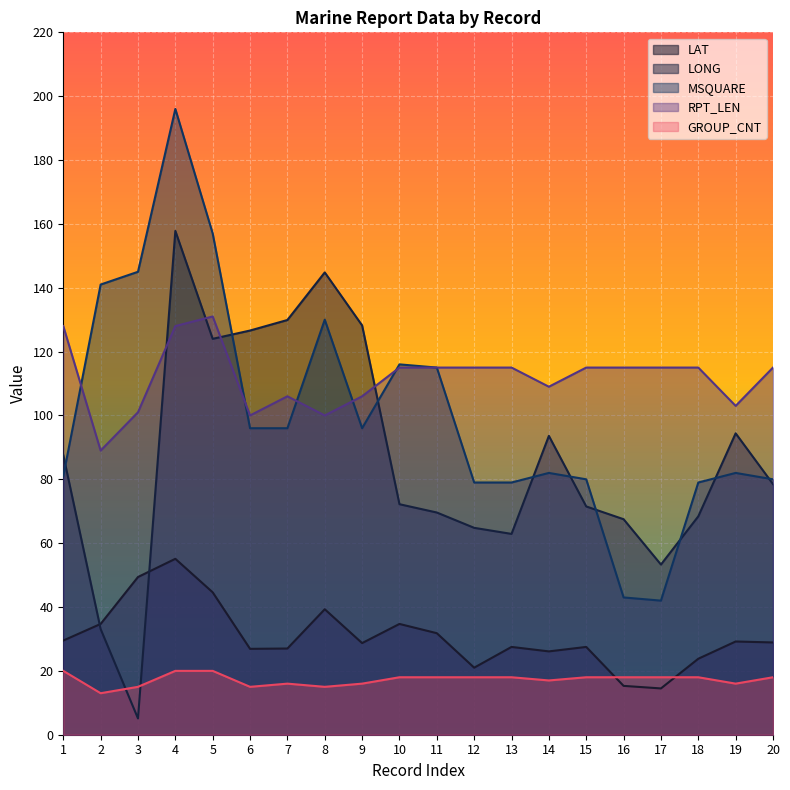

Reading right to left, list all the values displayed in this chart.

LAT: 28.9	29.2	23.8	14.5	15.3	27.5	26.1	27.5	21.0	31.8	34.7	28.7	39.3	27.0	26.9	44.6	55.1	49.4	34.7	29.5
LONG: 78.5	94.4	68.4	53.3	67.5	71.5	93.6	62.9	64.8	69.6	72.2	128.2	144.8	129.9	126.6	124.0	157.8	5.1	33.1	87.6
MSQUARE: 80.0	82.0	79.0	42.0	43.0	80.0	82.0	79.0	79.0	115.0	116.0	96.0	130.0	96.0	96.0	157.0	196.0	145.0	141.0	81.0
RPT_LEN: 115.0	103.0	115.0	115.0	115.0	115.0	109.0	115.0	115.0	115.0	115.0	106.0	100.0	106.0	100.0	131.0	128.0	101.0	89.0	128.0
GROUP_CNT: 18.0	16.0	18.0	18.0	18.0	18.0	17.0	18.0	18.0	18.0	18.0	16.0	15.0	16.0	15.0	20.0	20.0	15.0	13.0	20.0